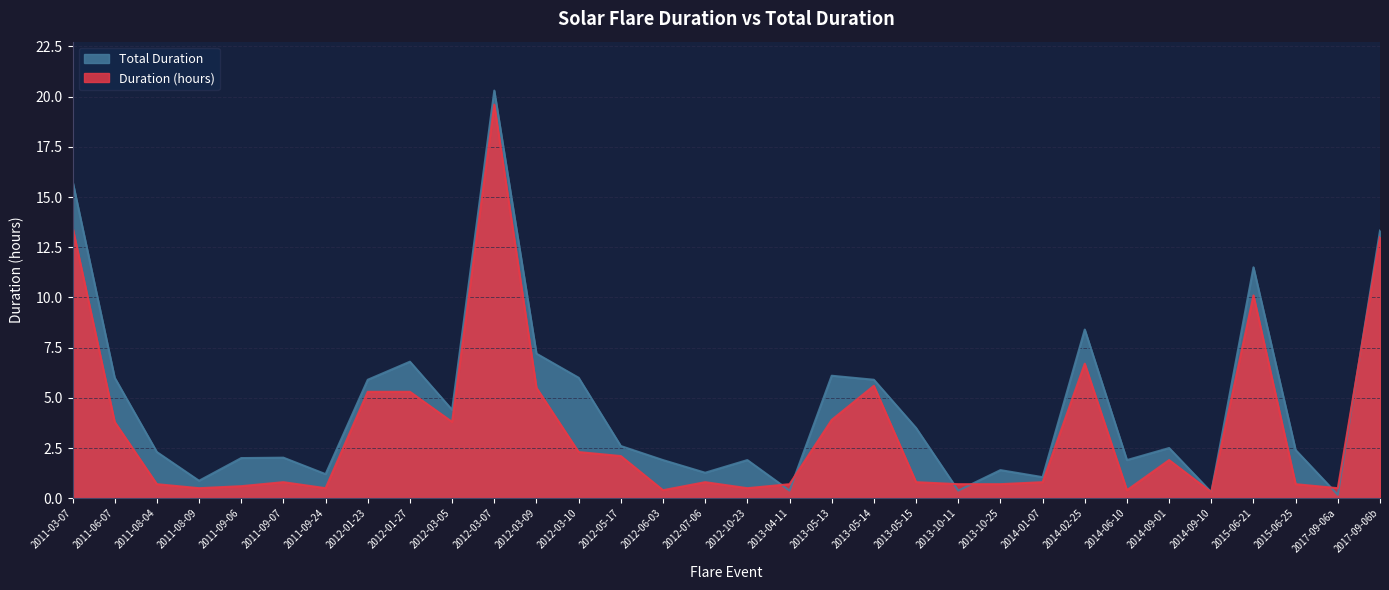

What is the total value across all series at 2012-01-27?

12.1